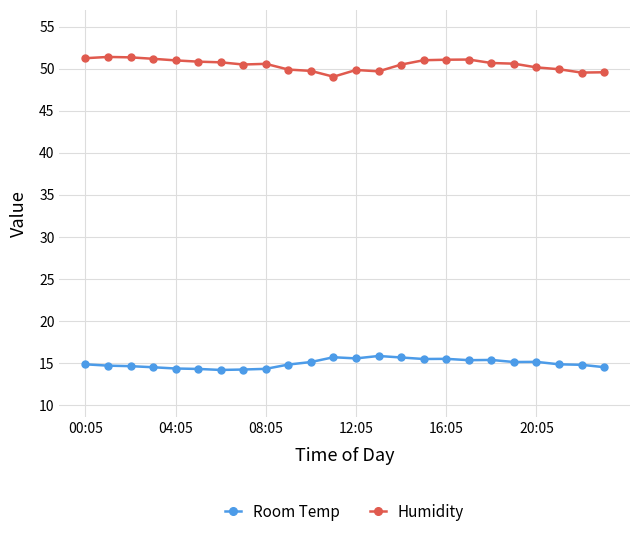

At how many categories does at least one series exceed 46?

24